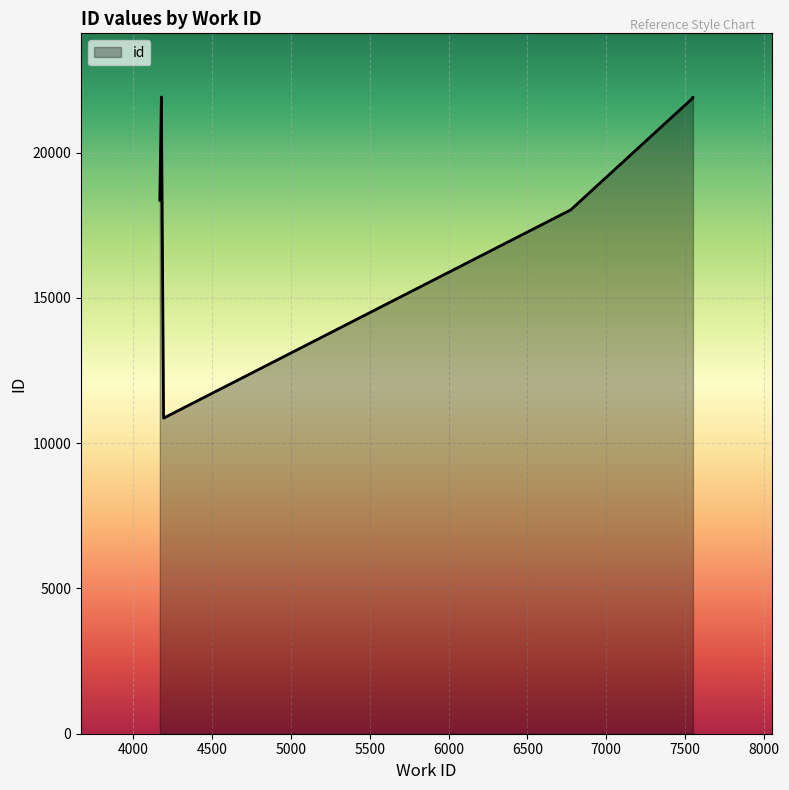

Which label corresponds to the smallest value in the chart?

4191